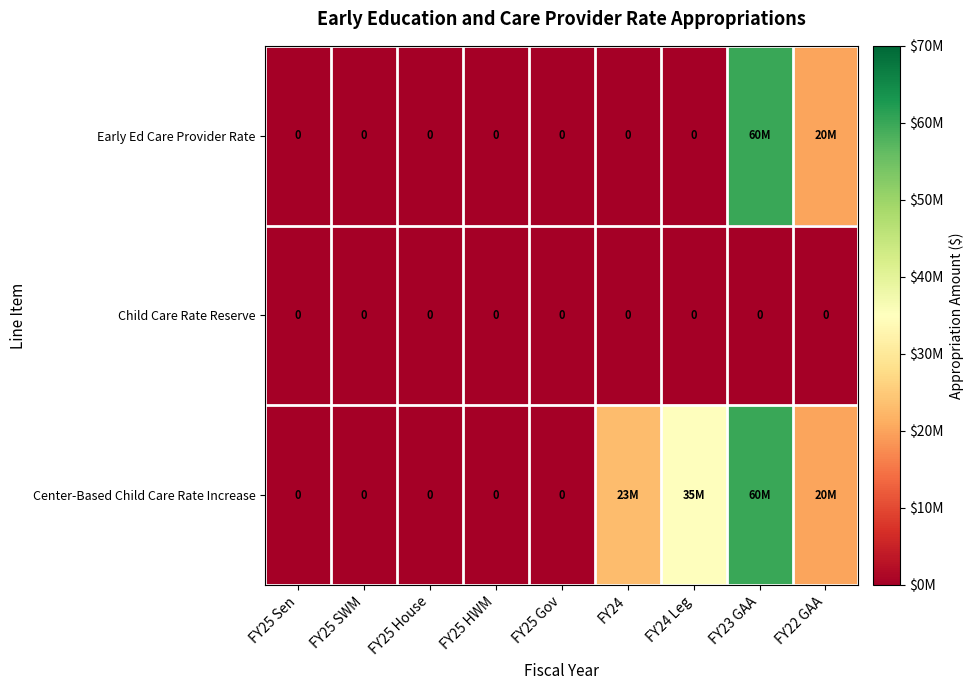

The Child Care Rate Reserve series shows 0 at FY24 Leg. True or false?

True